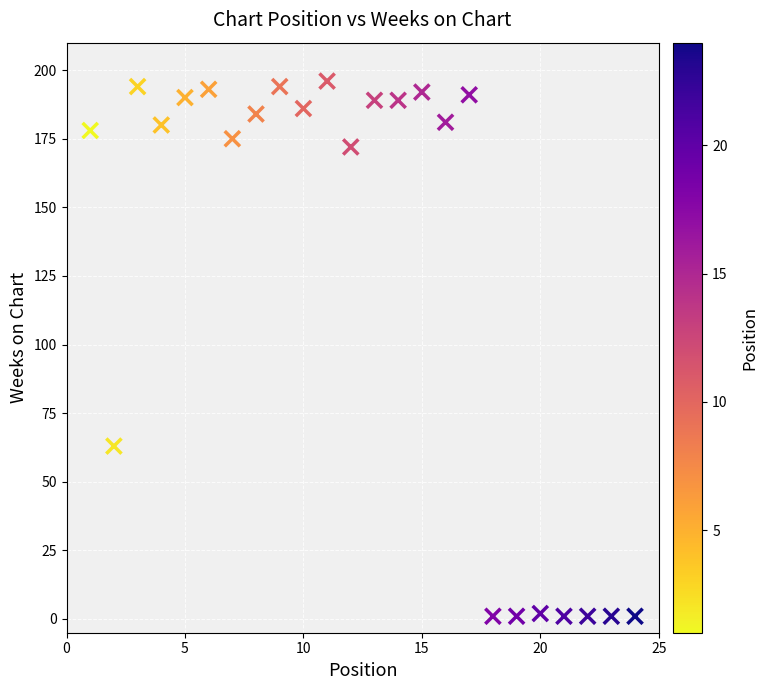

What is the range of Y values (max minus min)?

195